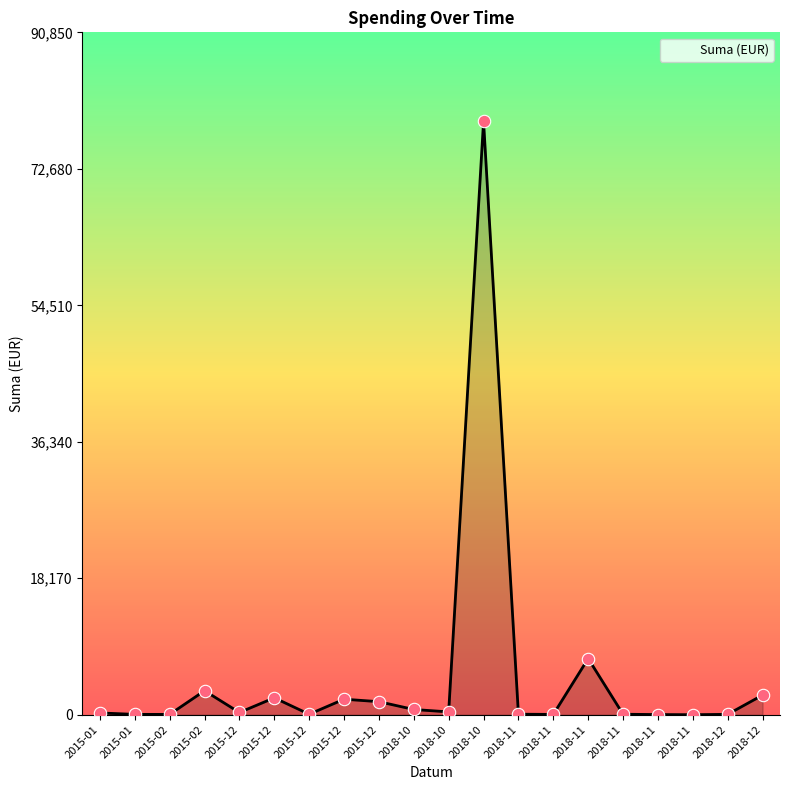

Which has a higher value, 2018-11 or 2018-11?

2018-11